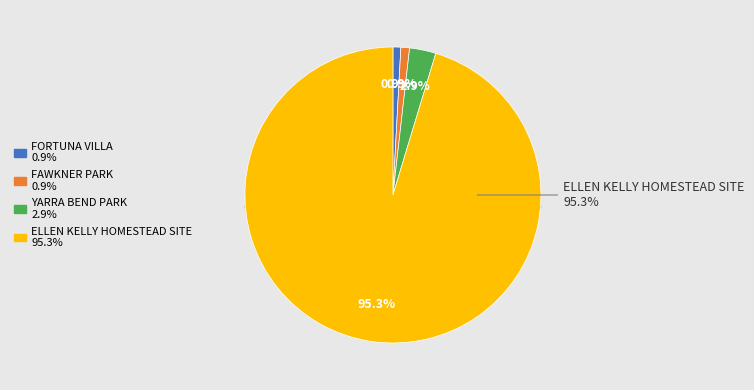

To the nearest percent, what portion does FORTUNA VILLA represent?

1%